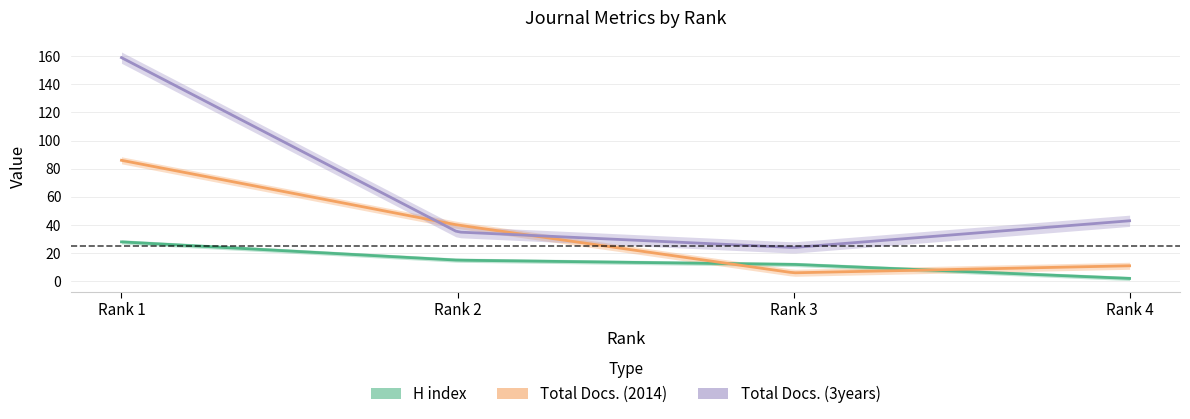

What is the maximum value shown in the chart?

159